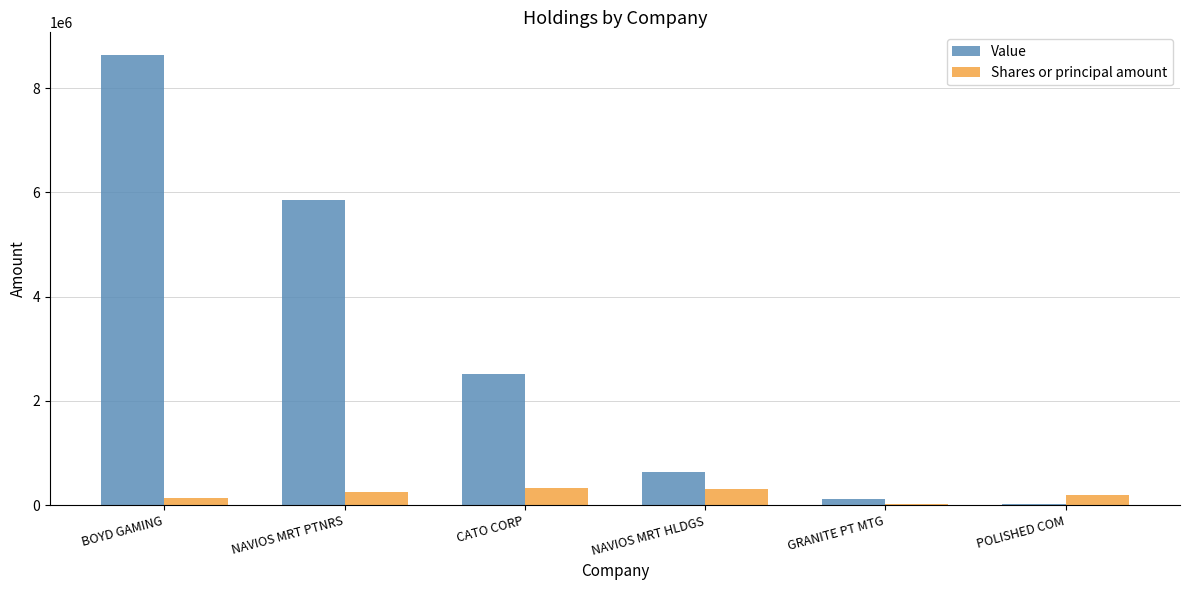

Between NAVIOS MRT PTNRS and GRANITE PT MTG, which series saw the biggest shift?

Value